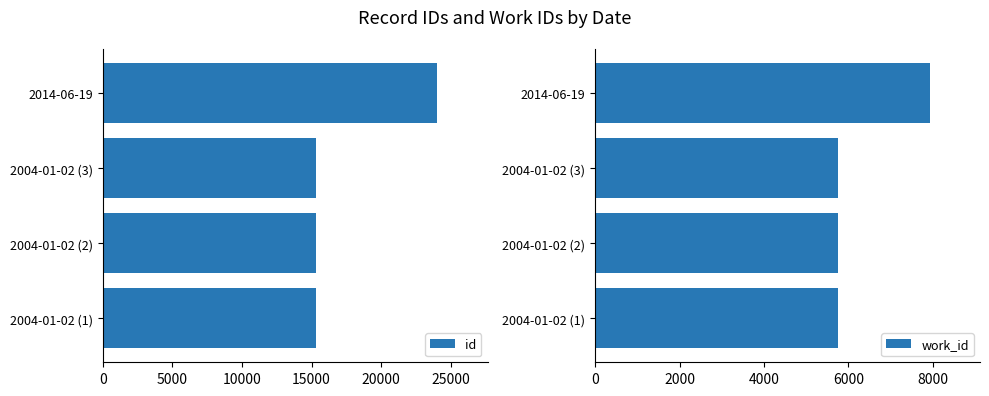

How many categories are shown in the chart?

4